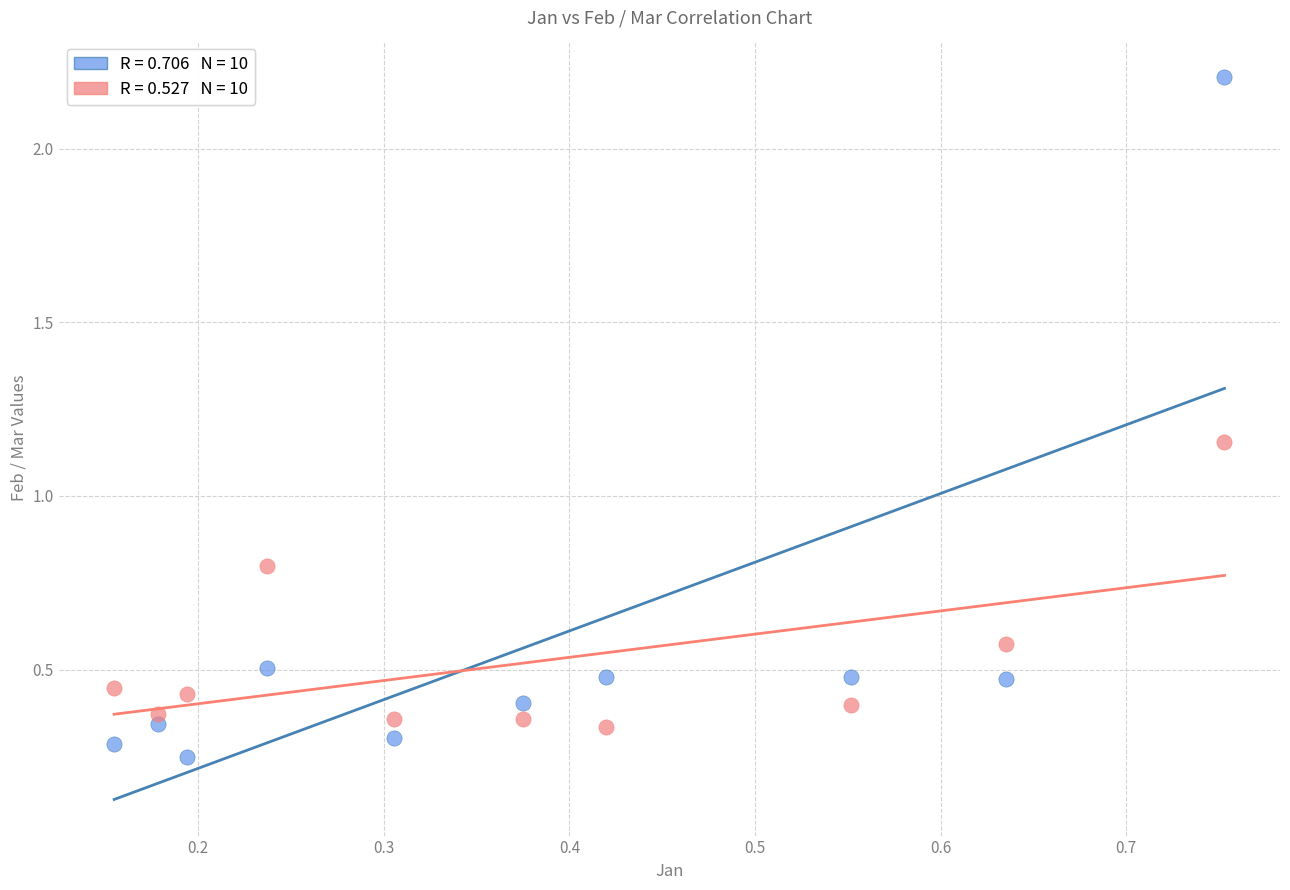

Across all data points, what is the range of Y values (max minus min)?

2.0